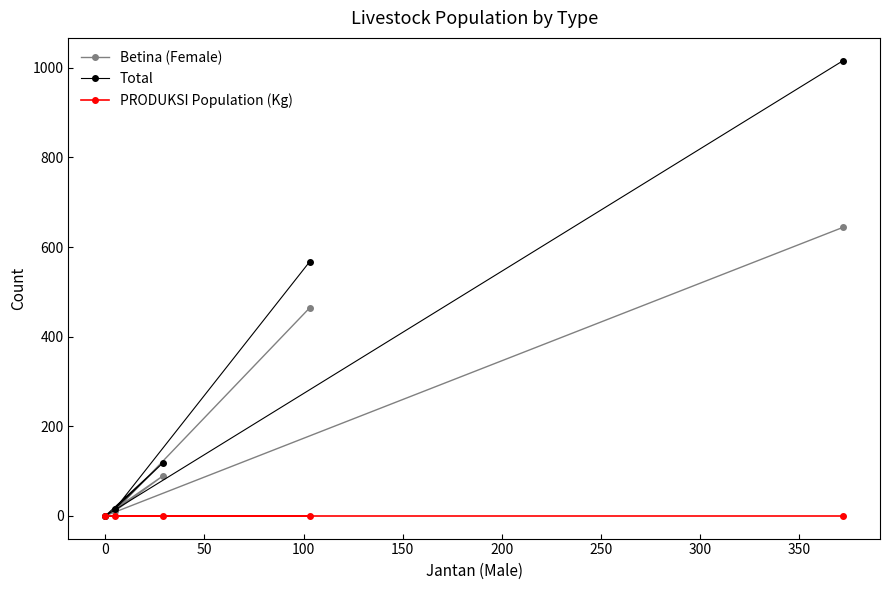

Which series has the largest total across all categories?

Total